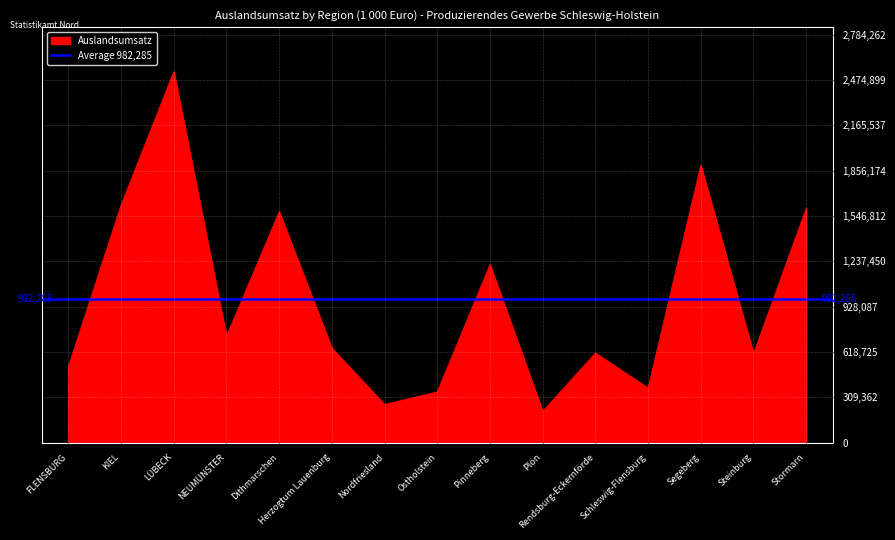

What is the minimum value shown in the chart?

213381